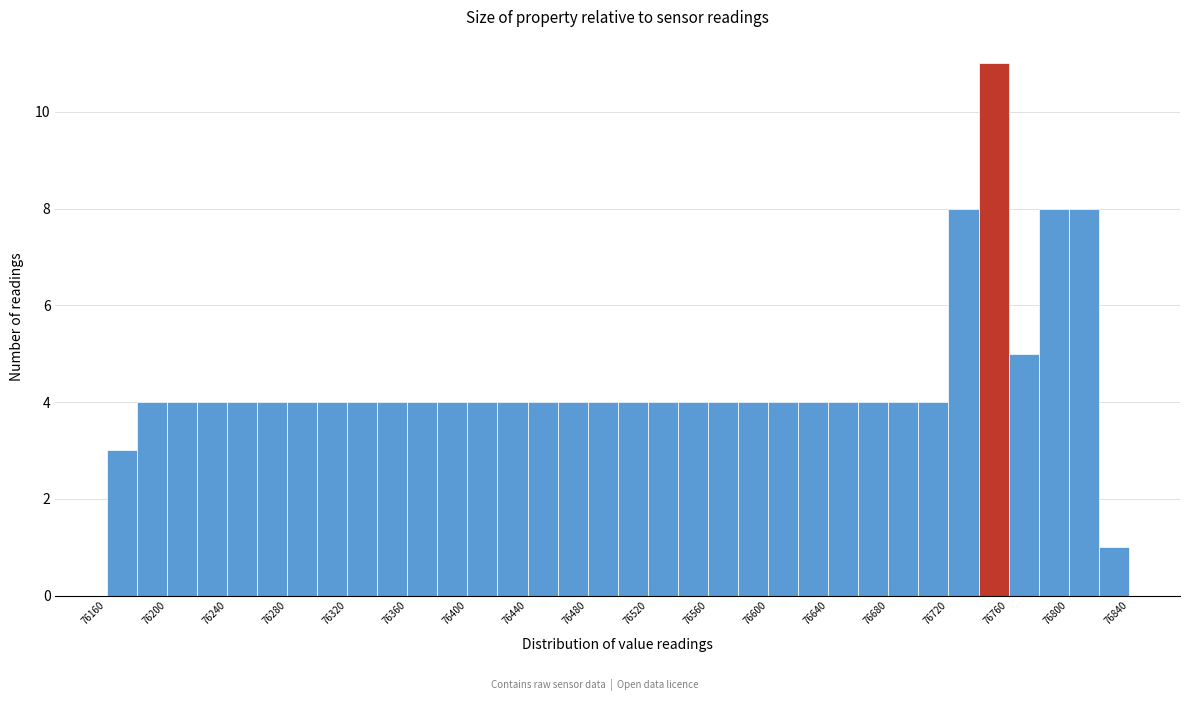

Over which range of the x-axis is the bar tallest?

76740 to 76760